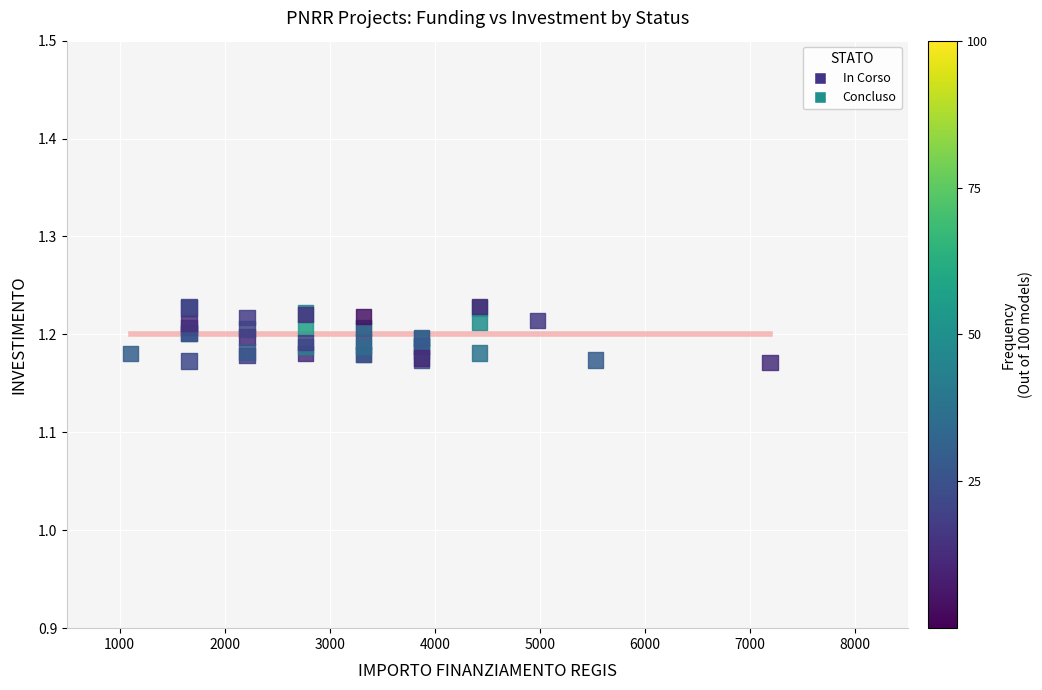

What are all the series names shown in the legend?

In Corso, Concluso